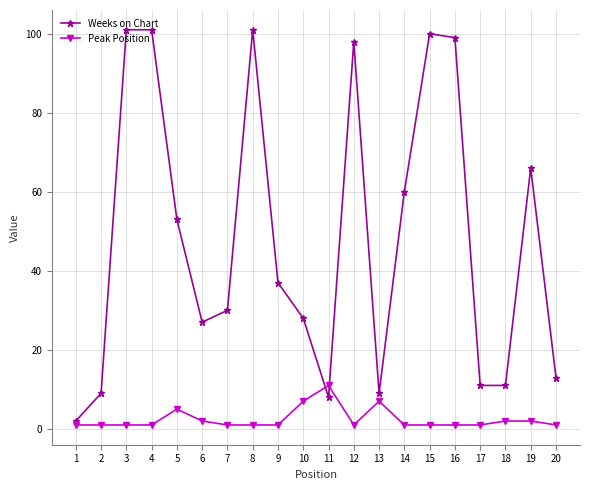

Reading left to right, list all the values displayed in this chart.

Weeks on Chart: 2	9	101	101	53	27	30	101	37	28	8	98	9	60	100	99	11	11	66	13
Peak Position: 1	1	1	1	5	2	1	1	1	7	11	1	7	1	1	1	1	2	2	1